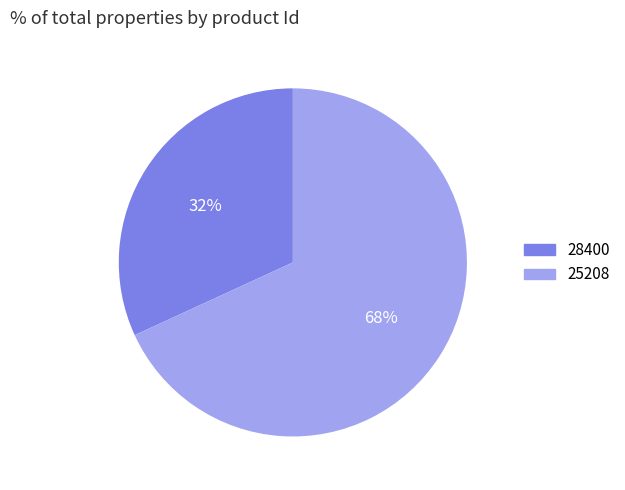

What percentage is the 28400 slice, to the nearest percent?

32%